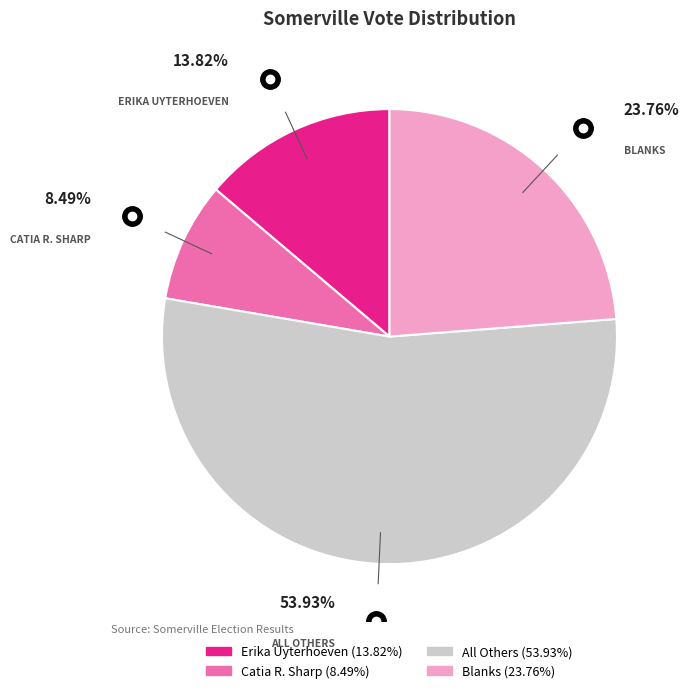

Which slice is the smallest?

Catia R. Sharp